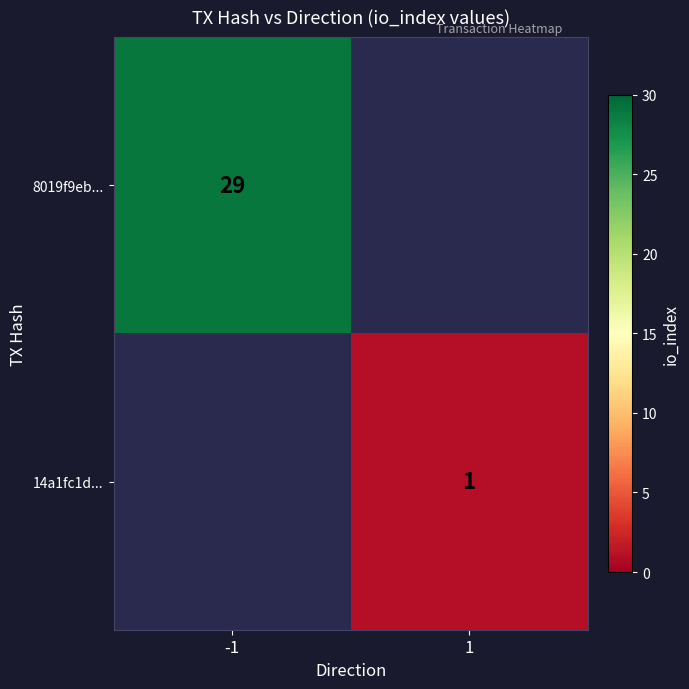

The value of 8019f9eb... at -1 is 29. True or false?

True